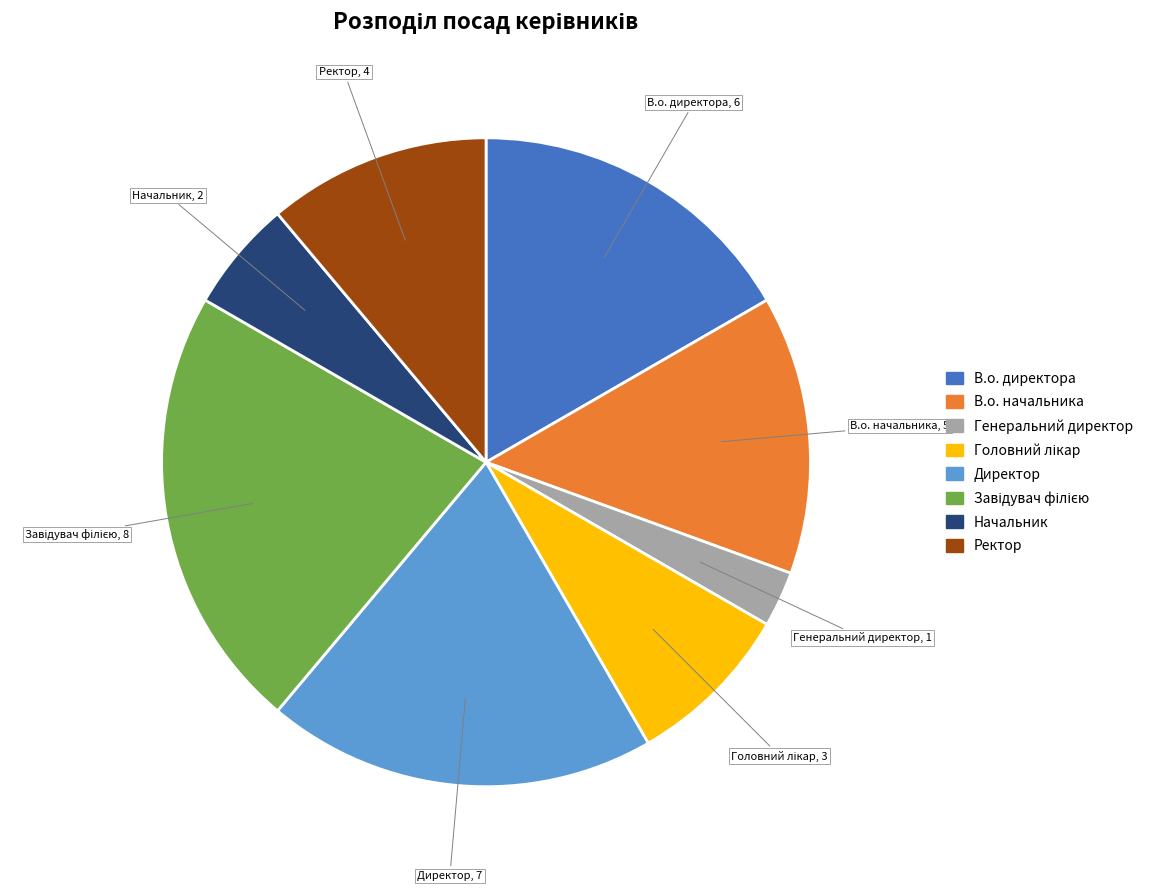

Does В.о. начальника represent more than half of the total?

No